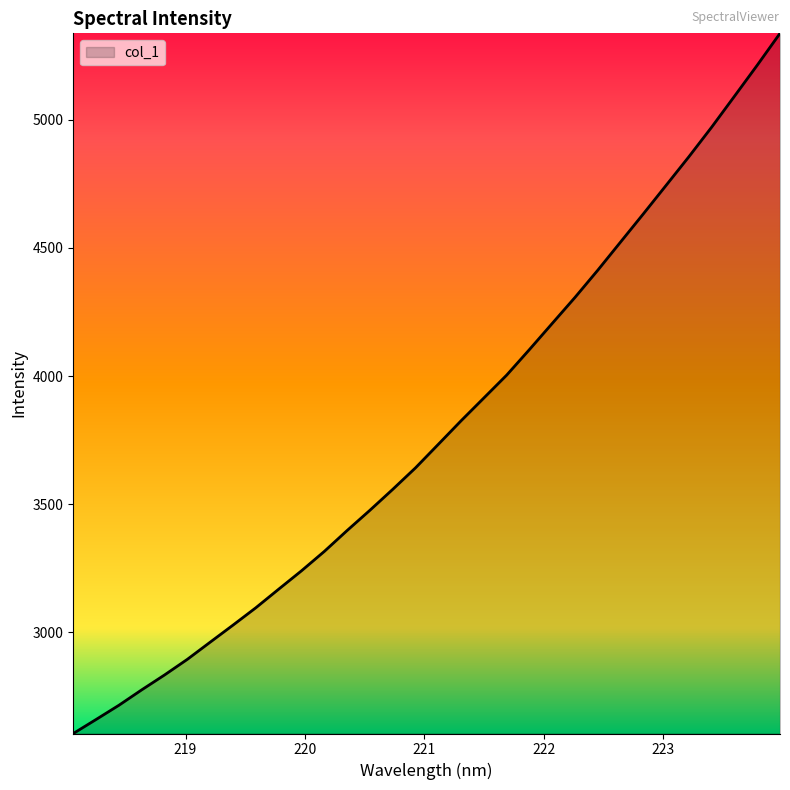

What is the maximum value shown in the chart?

5336.6